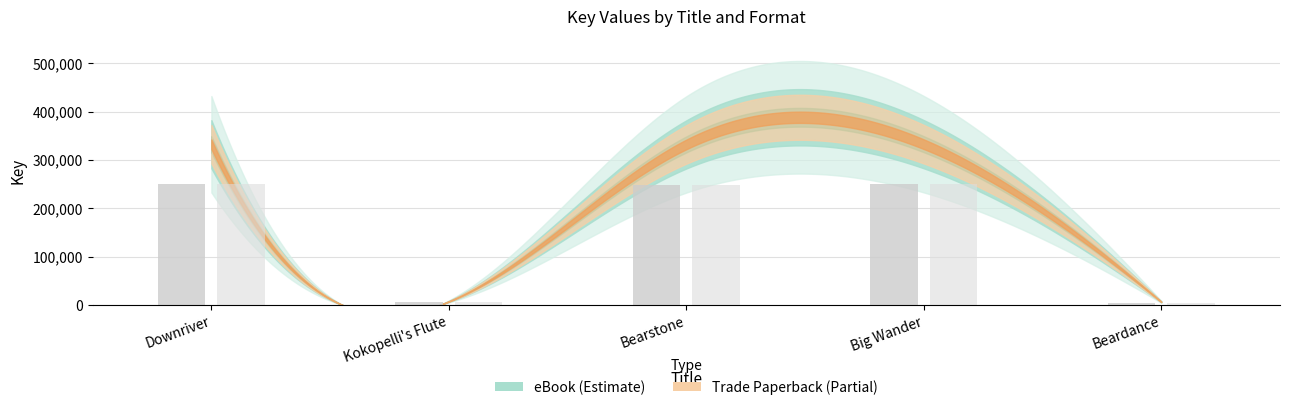

What is the total value across all series at Big Wander?

664880